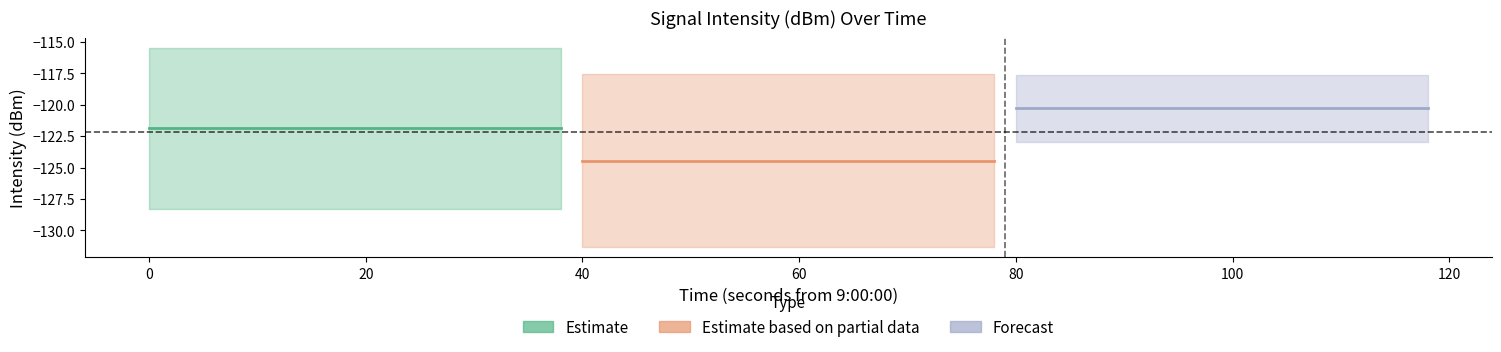

True or false: Forecast and Estimate cross at least once.

False